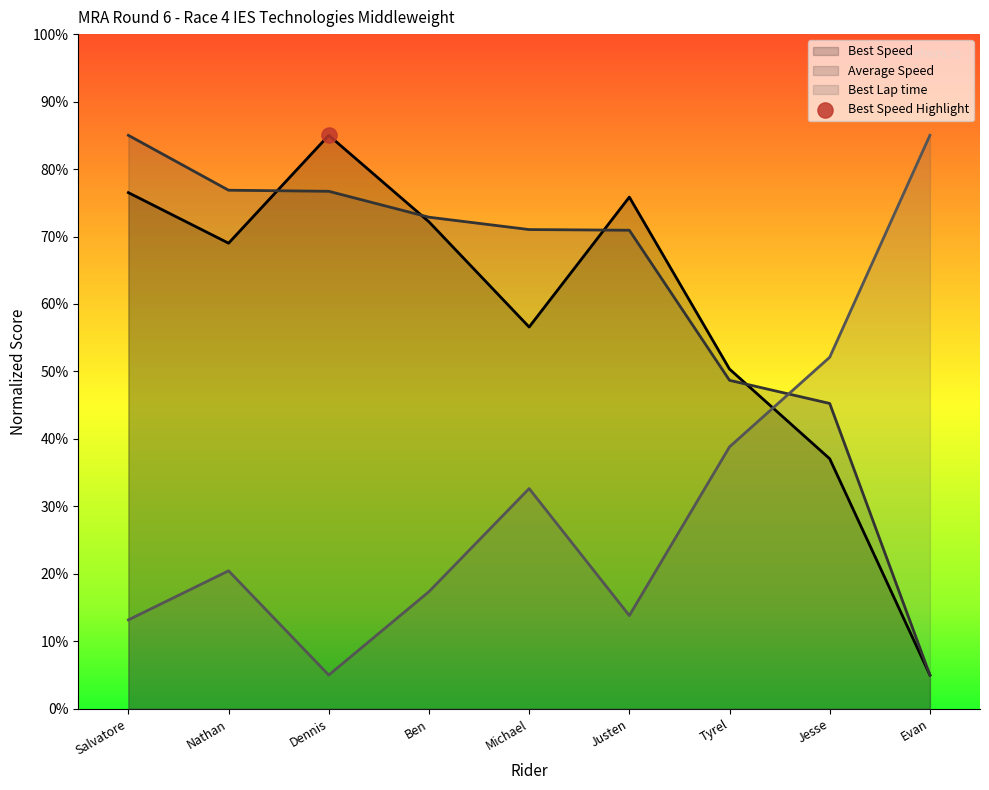

What is the difference between the highest and lowest values at Evan?

80.0